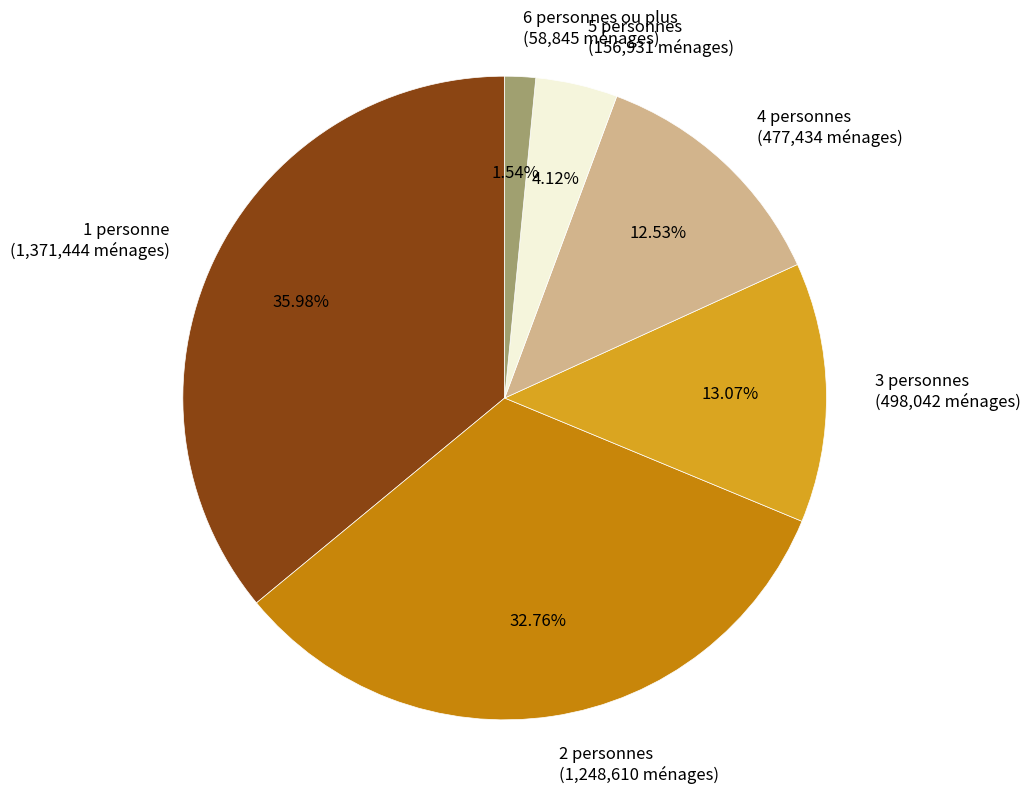

True or false: 6 personnes ou plus accounts for 2% of the total.

True